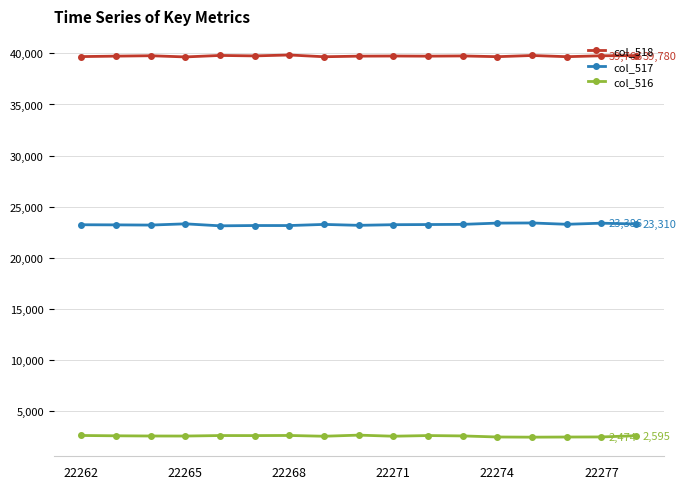

Rank the series by their average value, from highest to lowest.

col_518, col_517, col_516